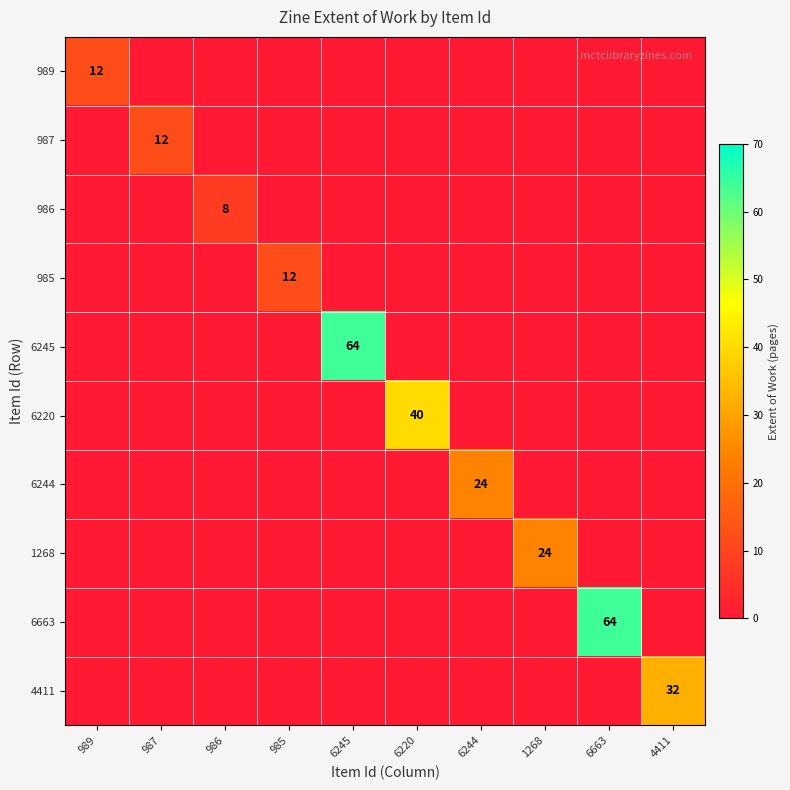

The value of 985 at 985 is 12. True or false?

True